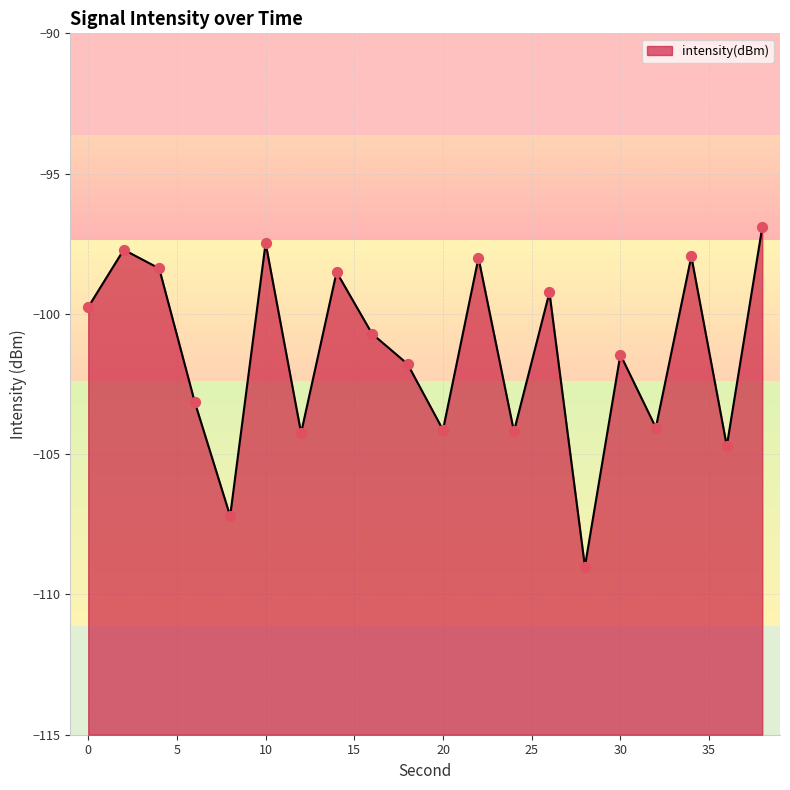

What is the change in value from 4 to 26?

-0.9